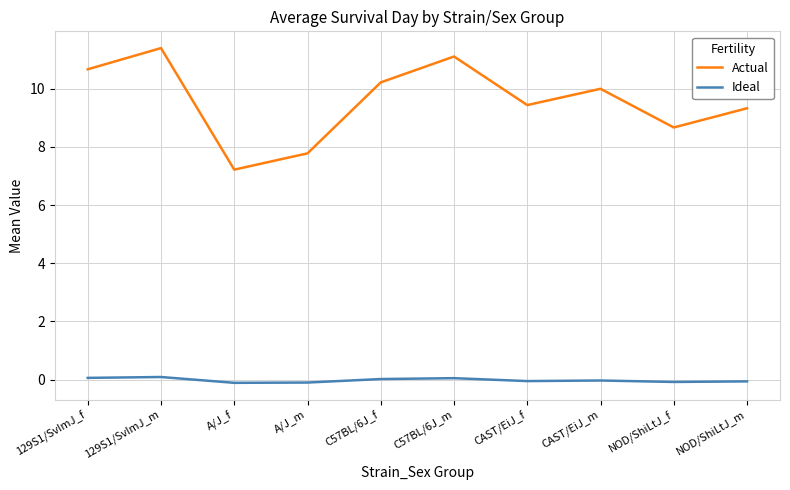

True or false: Actual and Ideal intersect in this chart.

False